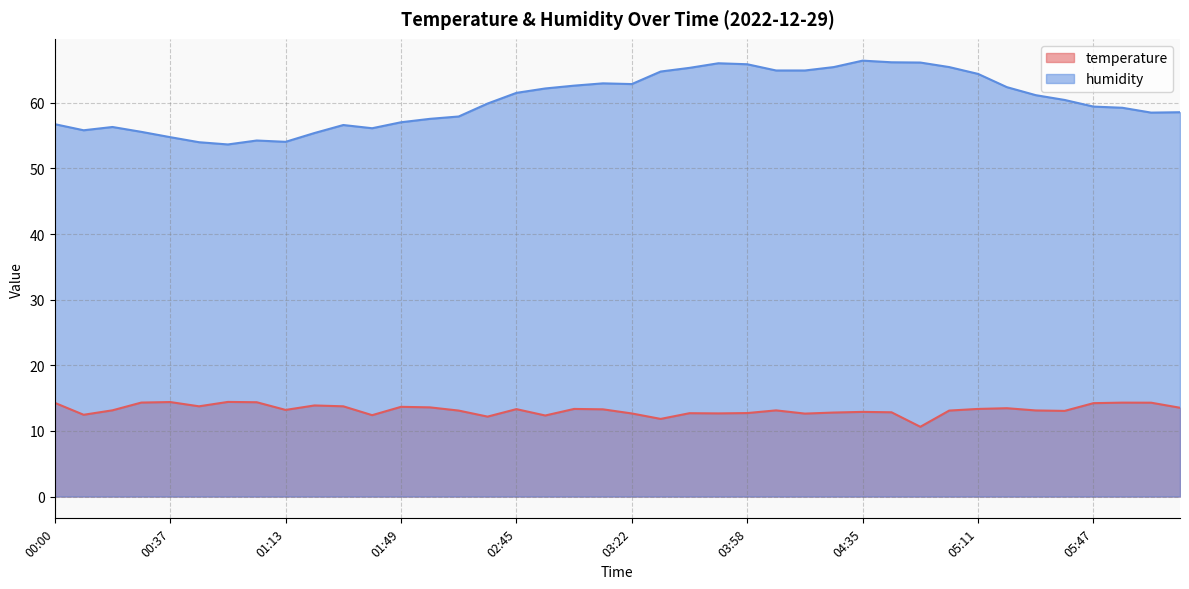

Which series has the widest spread of values?

humidity